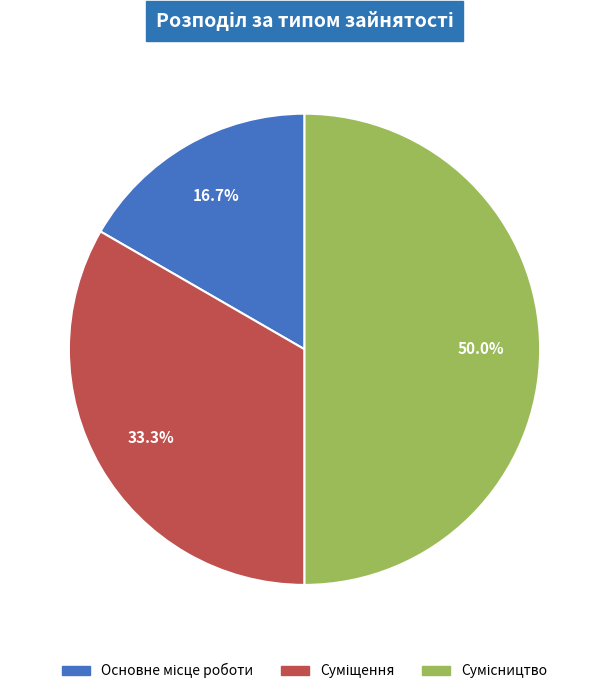

What is the change in value from Основне місце роботи to Сумісництво?

+2